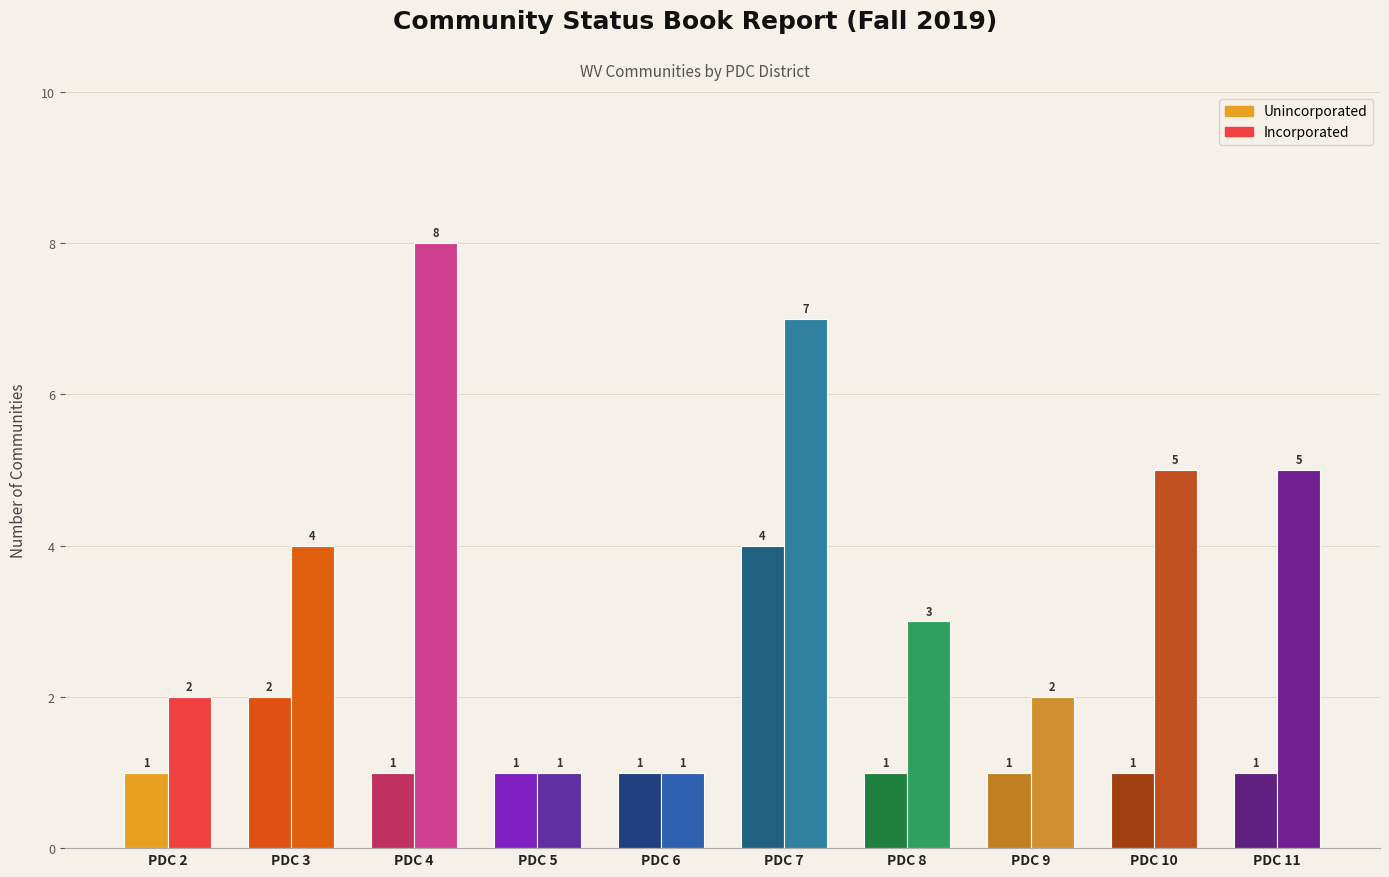

Reading right to left, what are all the values shown in this chart?

Unincorporated: PDC 11=1	PDC 10=1	PDC 9=1	PDC 8=1	PDC 7=4	PDC 6=1	PDC 5=1	PDC 4=1	PDC 3=2	PDC 2=1
Incorporated: PDC 11=5	PDC 10=5	PDC 9=2	PDC 8=3	PDC 7=7	PDC 6=1	PDC 5=1	PDC 4=8	PDC 3=4	PDC 2=2